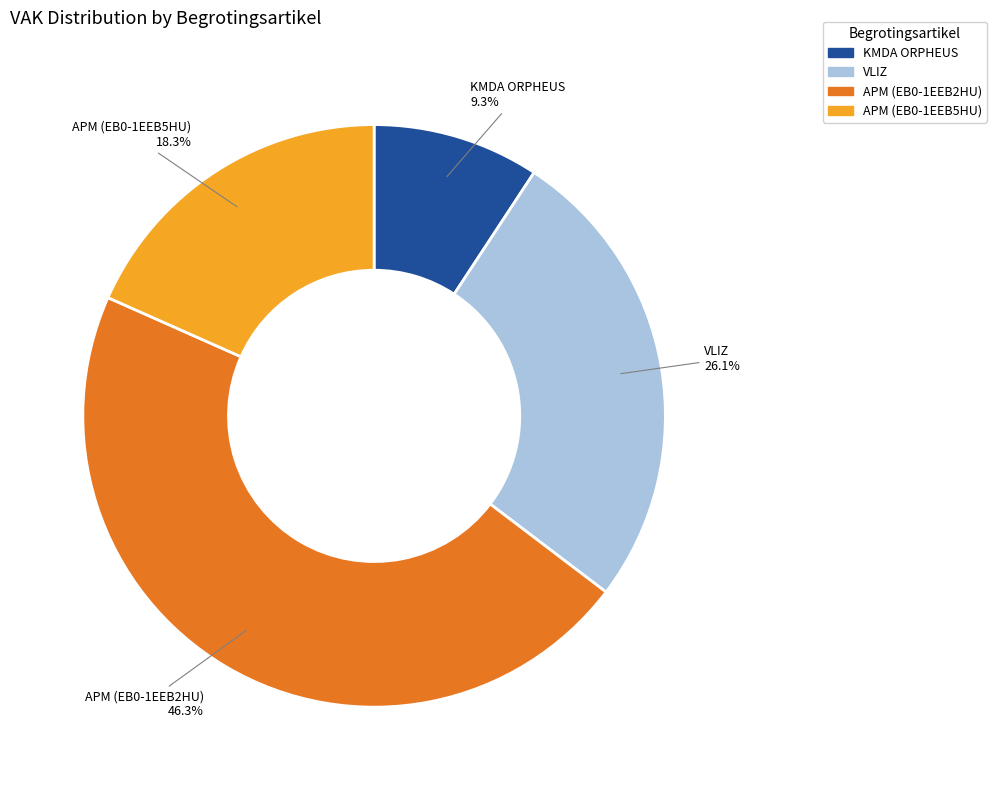

What portion of the pie excludes VLIZ?

73.9%